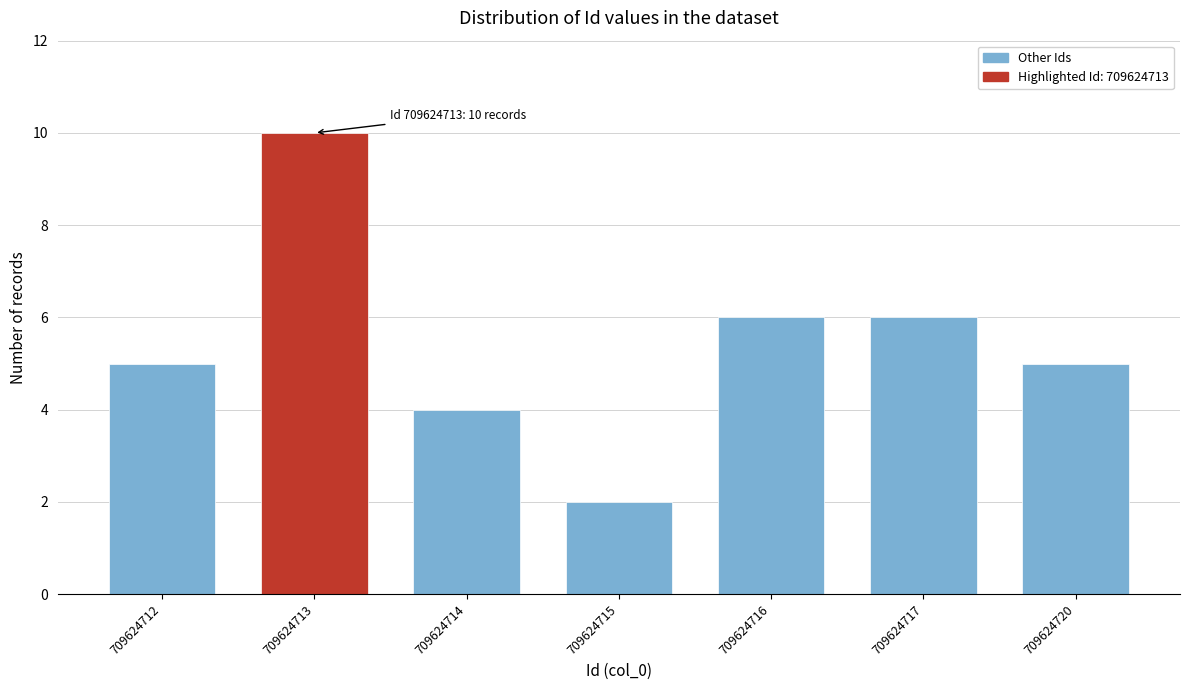

Reading left to right, list all the values displayed in this chart.

5	10	4	2	6	6	5